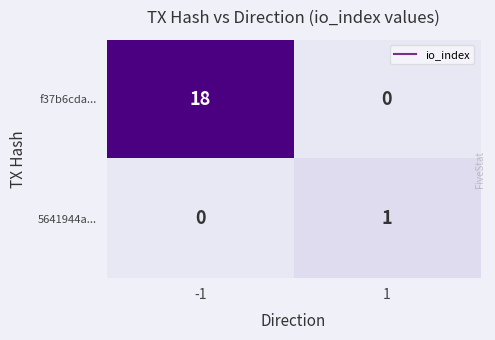

What is the average value of the f37b6cda... series?

9